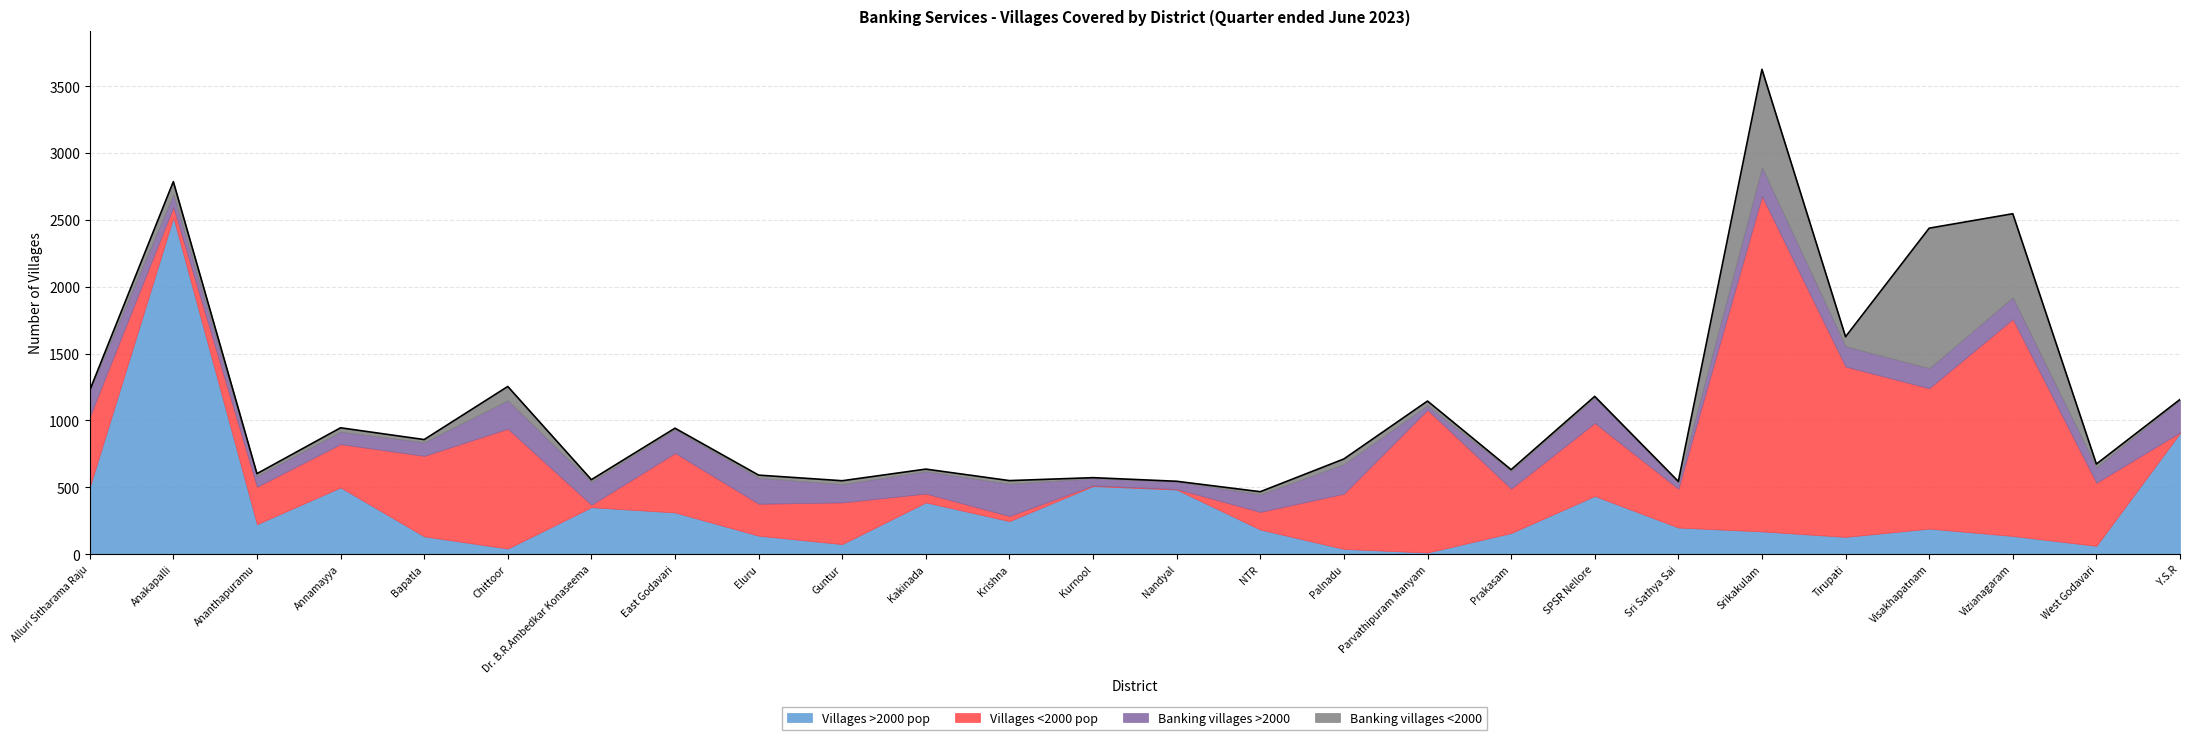

Between East Godavari and Tirupati, which series saw the biggest shift?

Villages <2000 pop